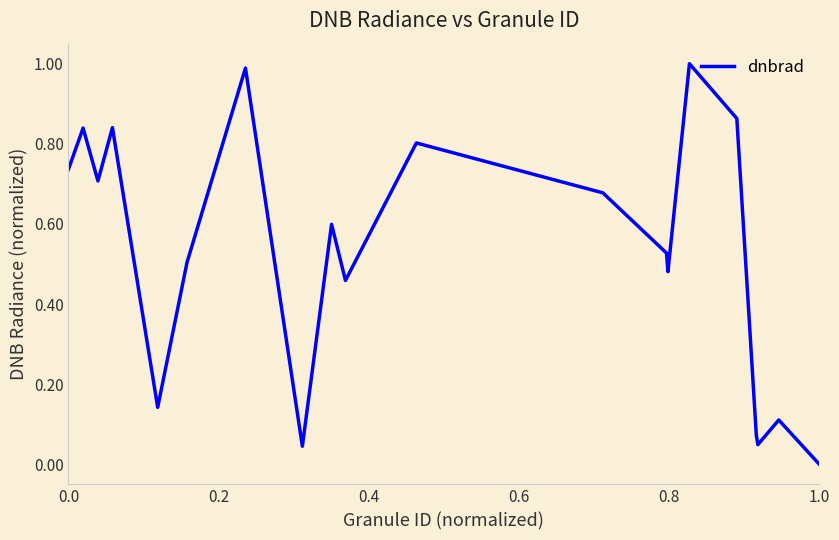

What is the maximum value shown in the chart?

1.0